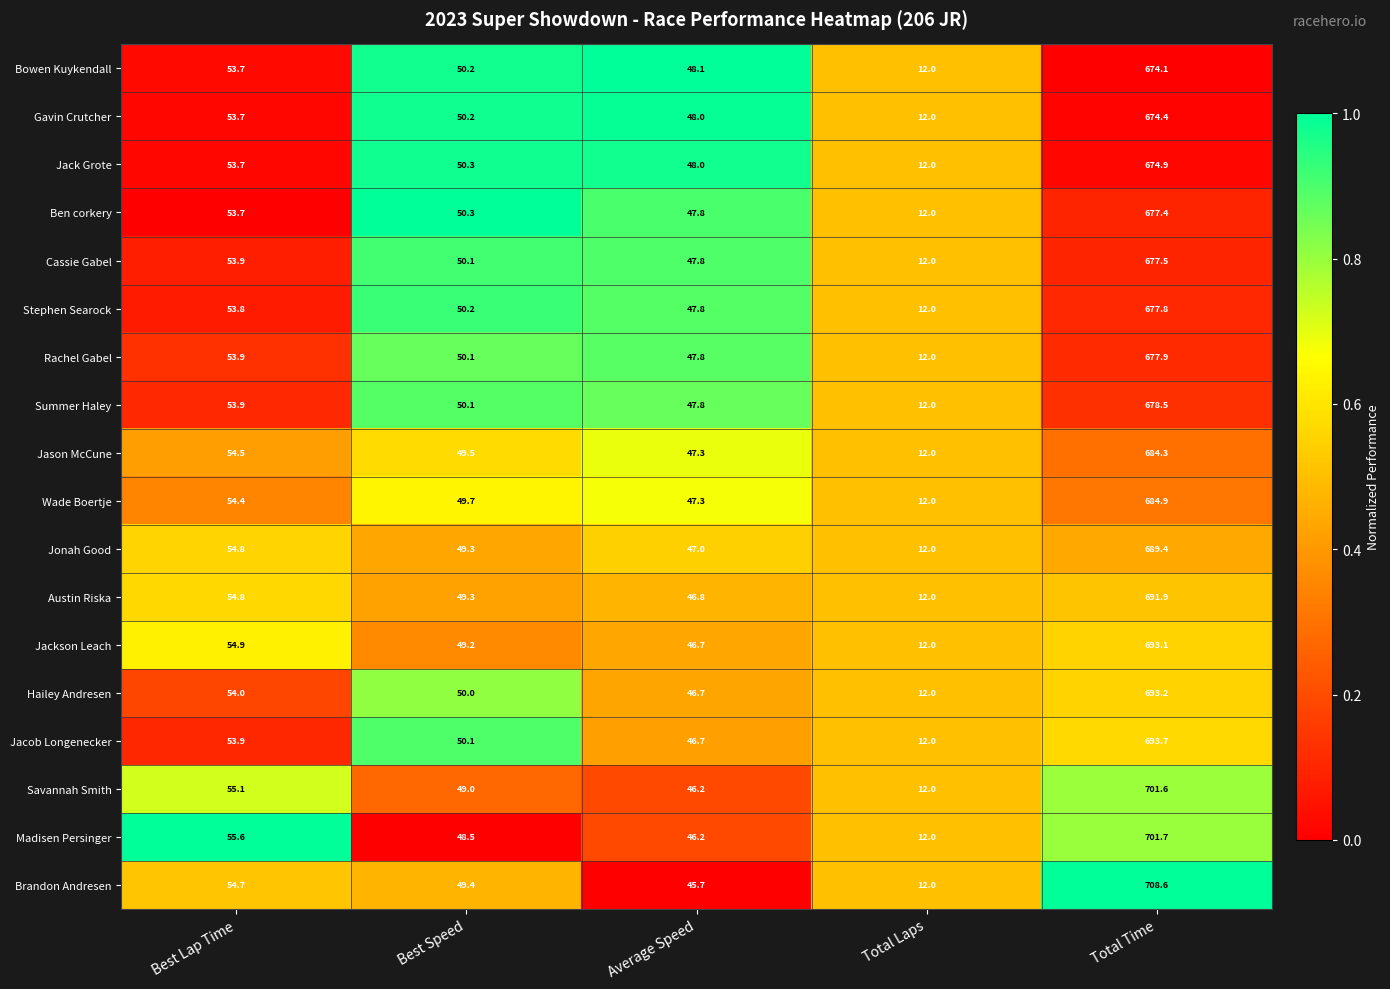

At which category is the sum across all series the highest?

Total Time